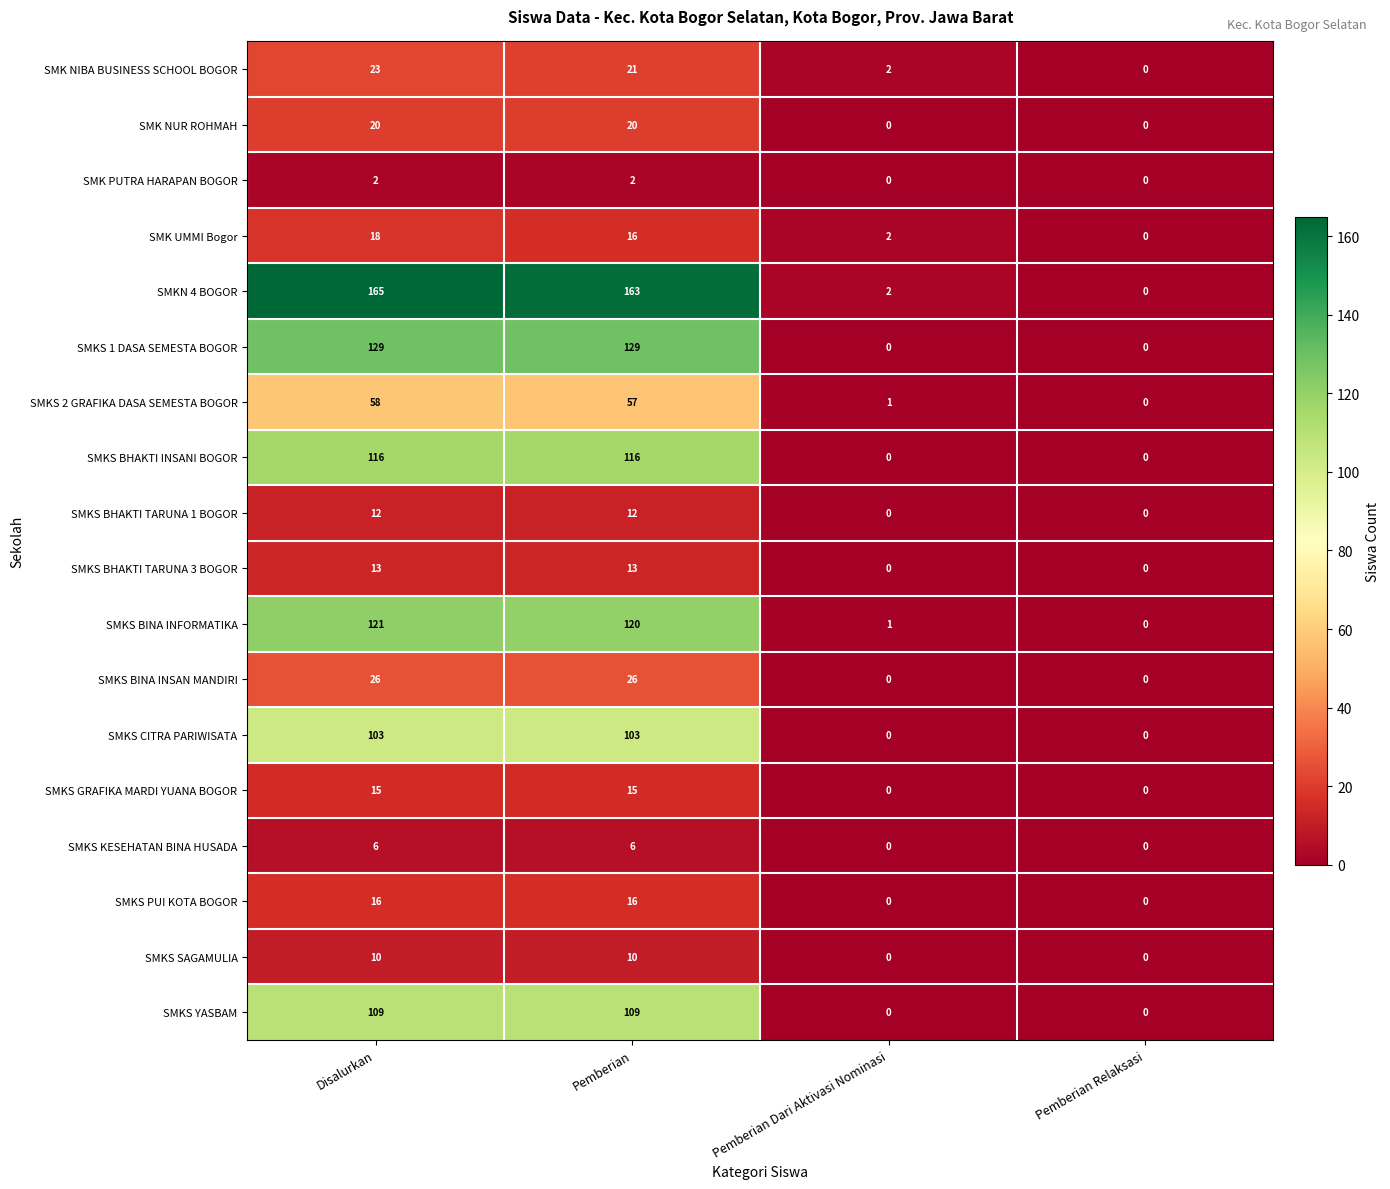

How many series are shown in this chart?

18